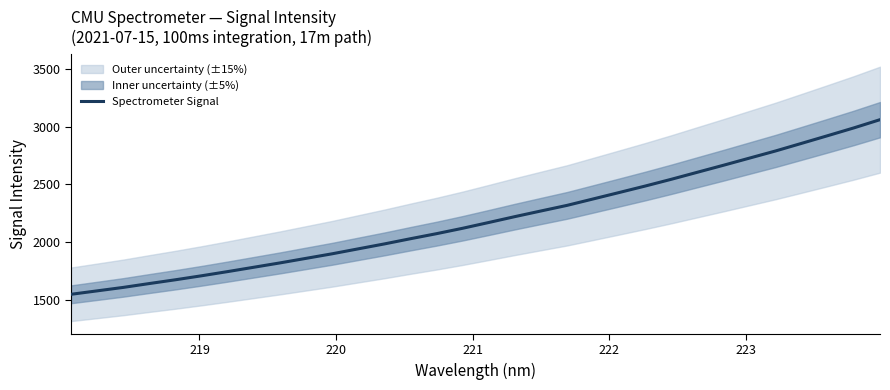

Reading left to right, list all the values displayed in this chart.

1547.6	1577.4	1607.4	1640.9	1673.7	1708.3	1744.6	1782.2	1819.8	1859.3	1898.8	1941.7	1984.3	2029.5	2073.3	2120.1	2170.2	2221.0	2270.0	2318.5	2374.2	2430.1	2486.3	2544.8	2605.8	2666.5	2728.6	2790.5	2856.5	2923.0	2990.2	3061.3